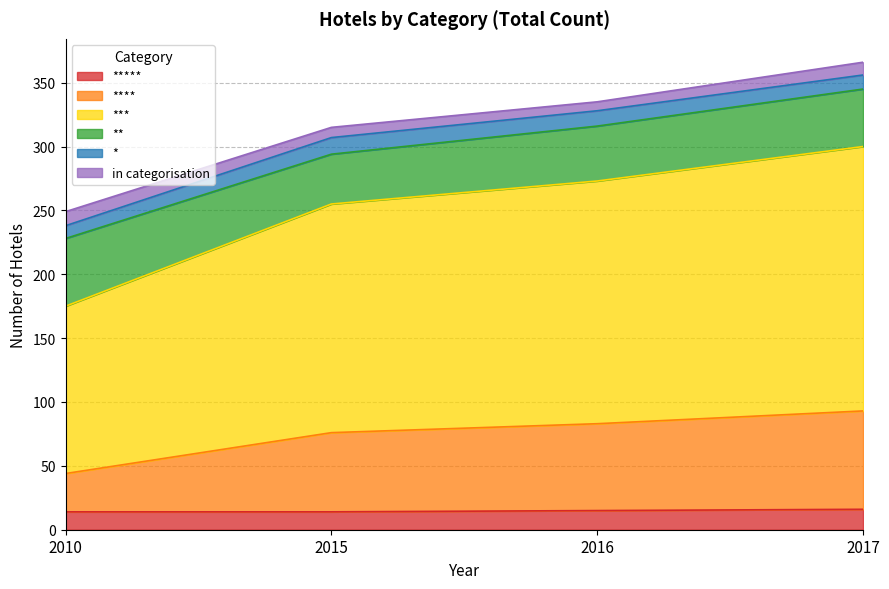

What is the difference between the **** values at 2010 and 2017?

49